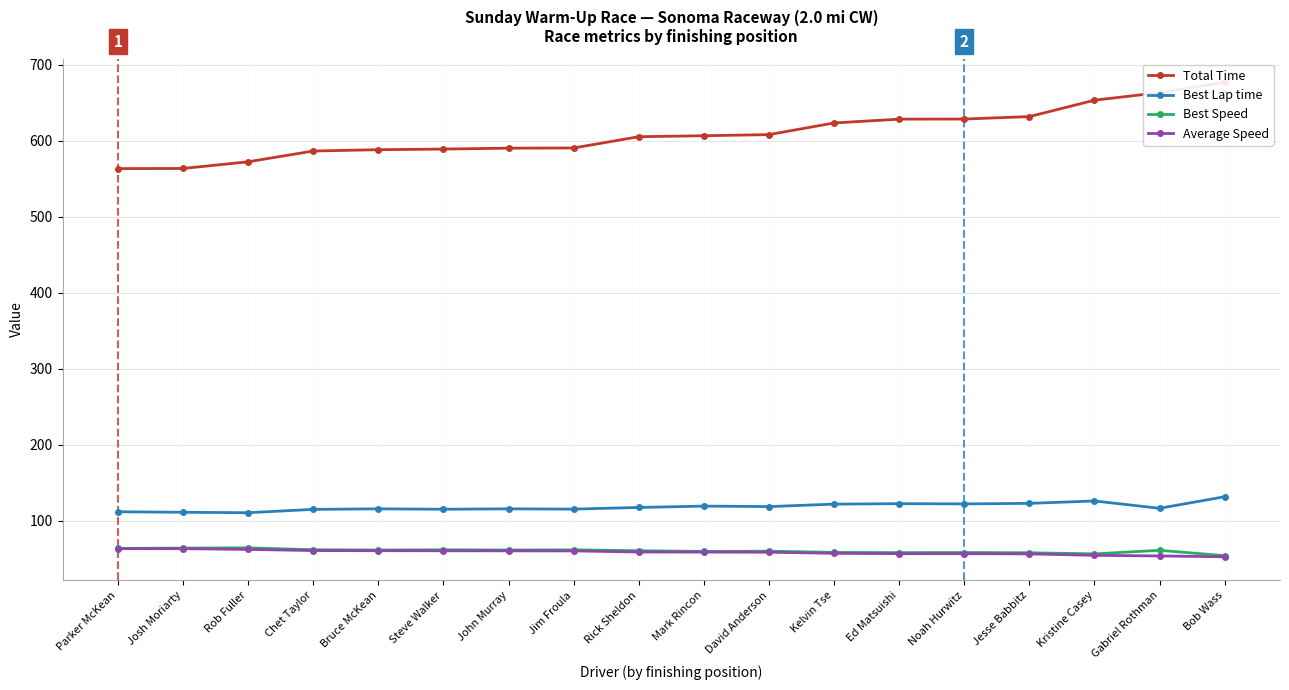

Rank the series at John Murray from highest to lowest value.

Total Time, Best Lap time, Best Speed, Average Speed